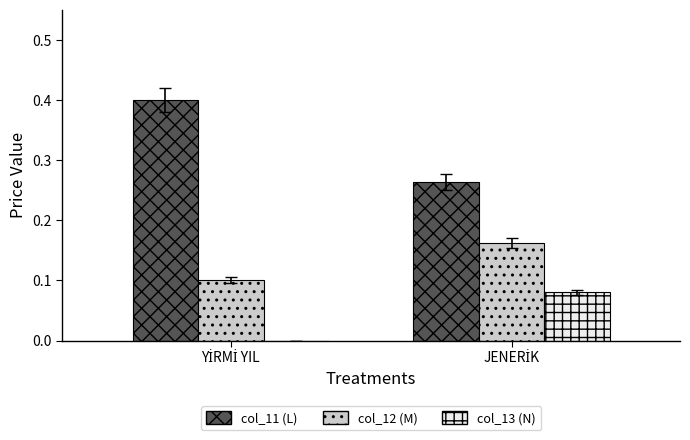

What is the maximum value shown in the chart?

0.4